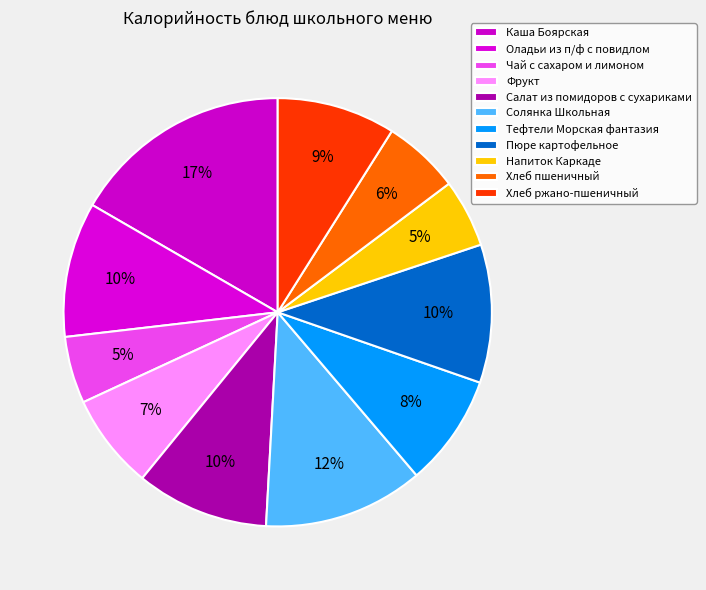

To the nearest percent, what percentage of the pie is Хлеб пшеничный?

6%